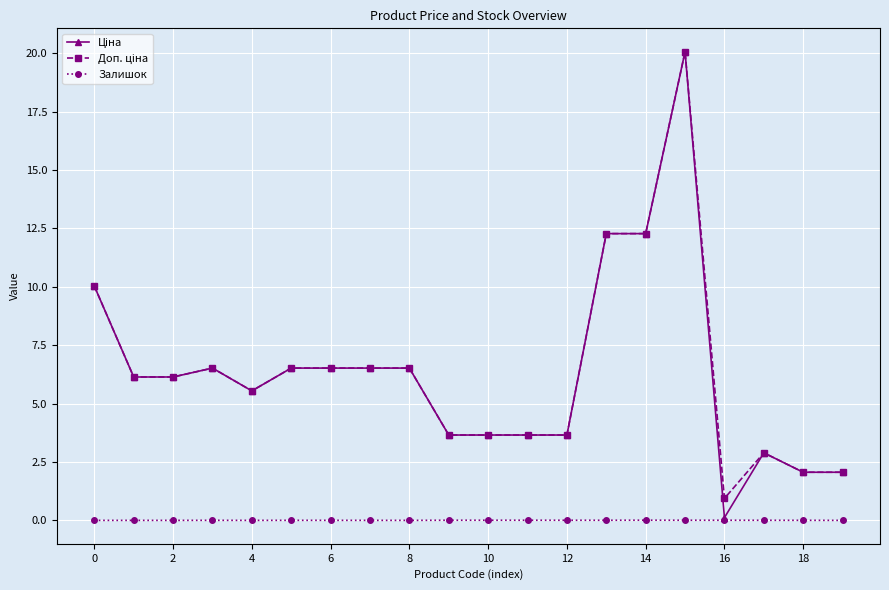

What is the maximum value shown in the chart?

20.1